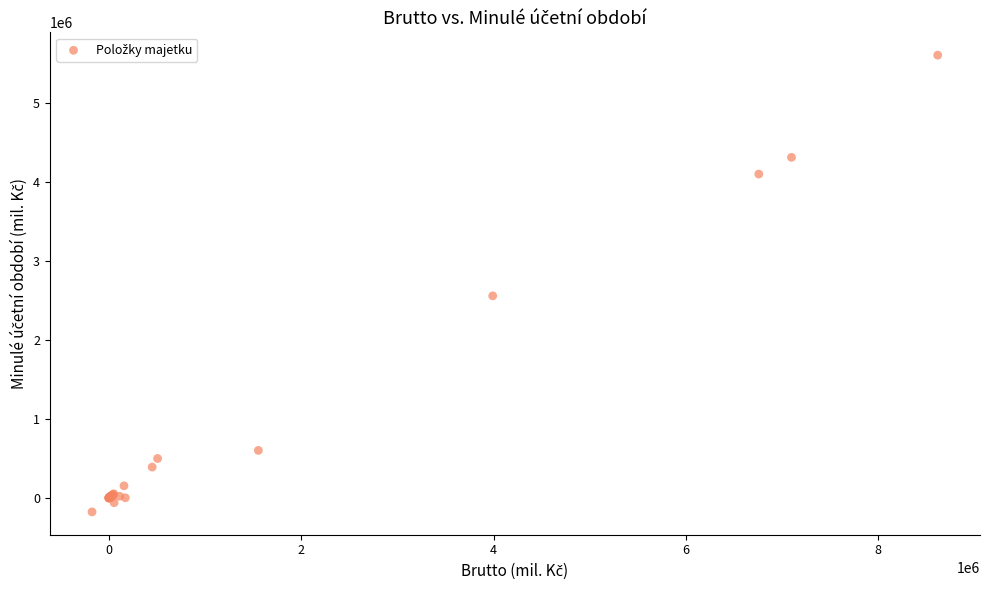

What Y value in the scatter plot is closest to 2717211?

2561077.1